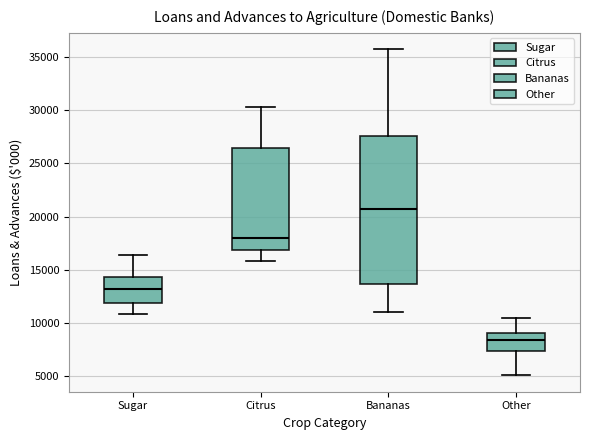

Comparing the boxes themselves (not the whiskers), which one is the tallest?

Bananas